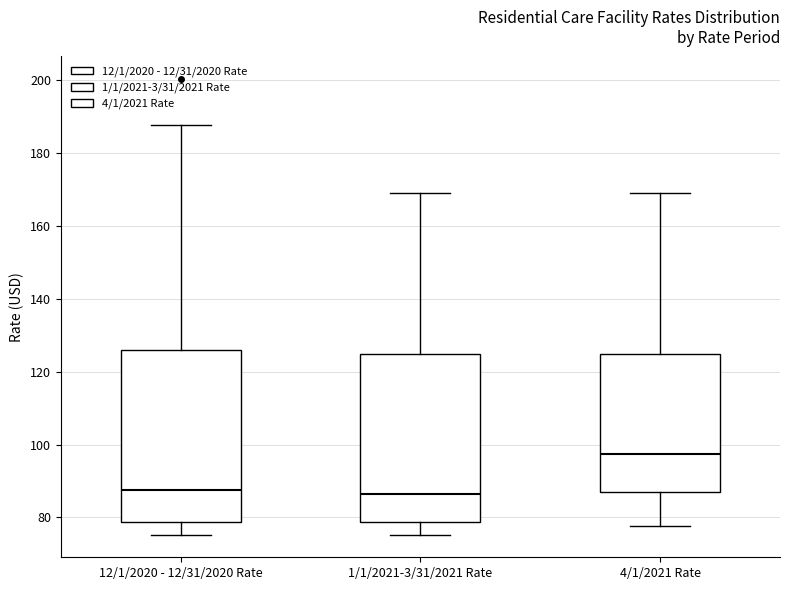

Where does the median line of the box for 12/1/2020 - 12/31/2020 Rate sit on the y-axis? The values are not printed on the chart, so give them approximately, as read against the axis.

88